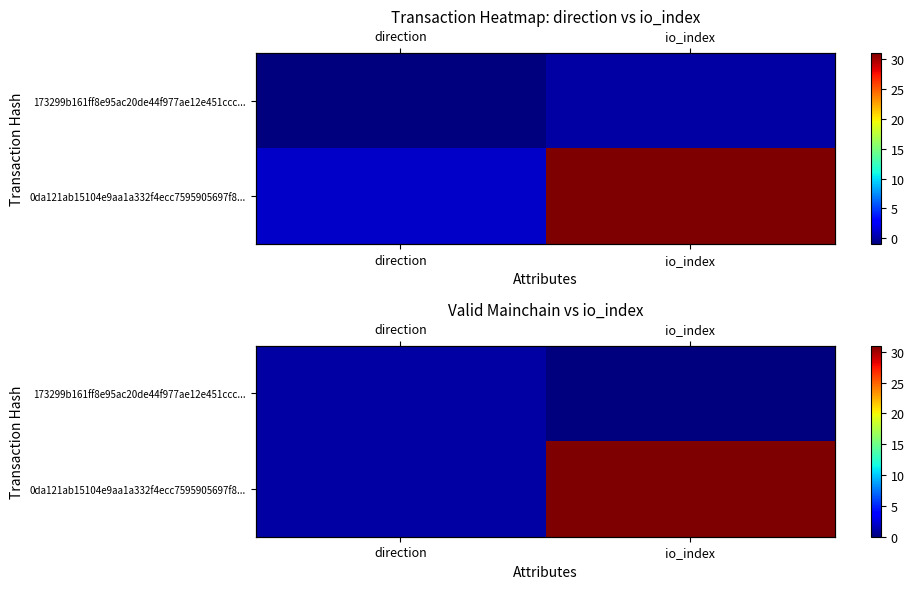

What is the total value across all series at io_index?

31